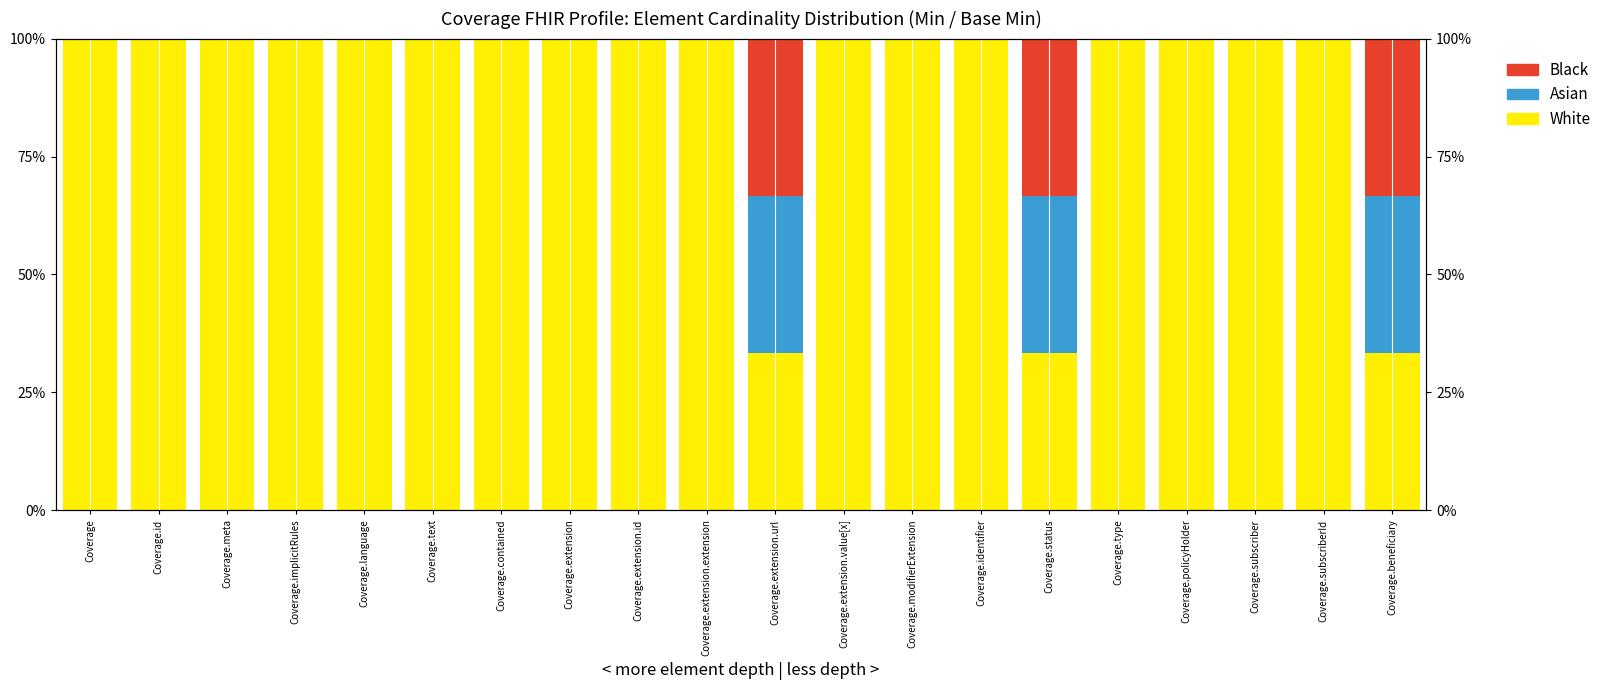

At Coverage.id, list the series in order from smallest to largest.

Asian, Black, White